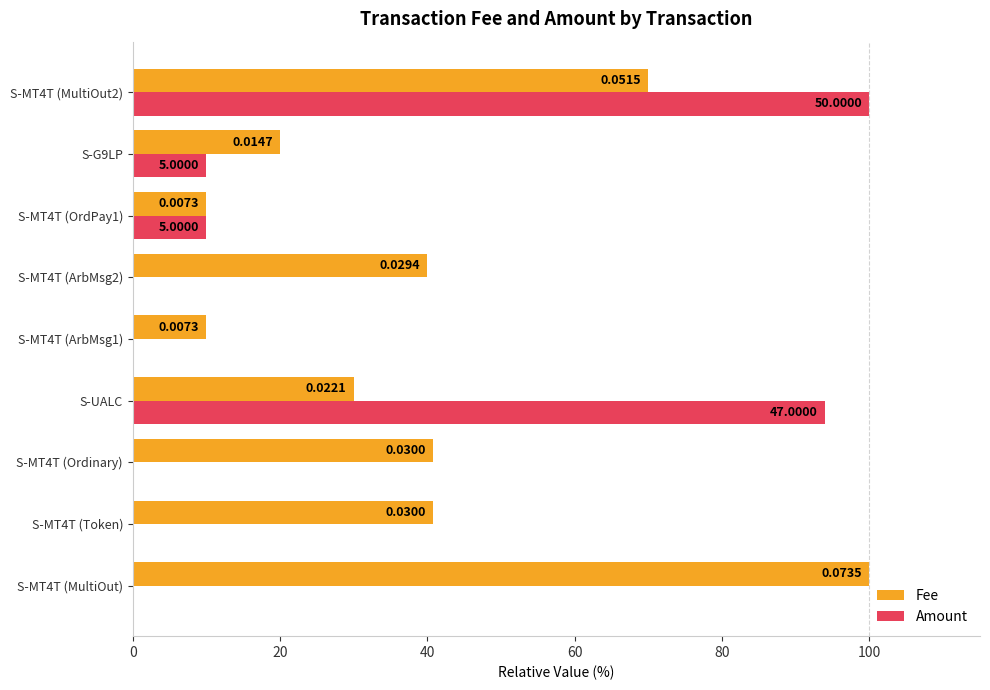

What is the total value across all series at S-MT4T (OrdPay1)?

20.0